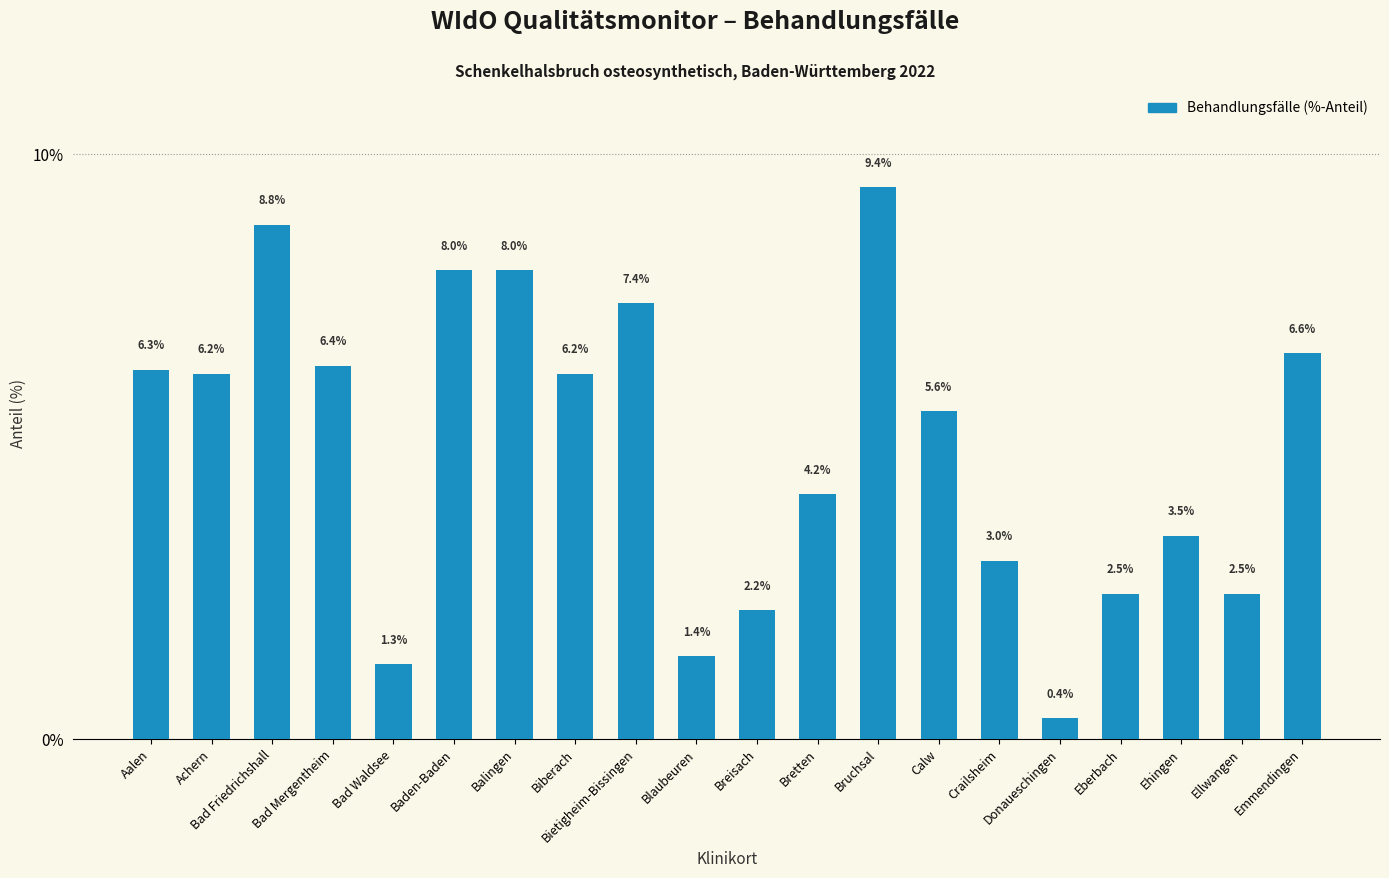

Reading left to right, transcribe all the data shown in this chart.

Aalen=6.3	Achern=6.2	Bad Friedrichshall=8.8	Bad Mergentheim=6.4	Bad Waldsee=1.3	Baden-Baden=8.0	Balingen=8.0	Biberach=6.2	Bietigheim-Bissingen=7.4	Blaubeuren=1.4	Breisach=2.2	Bretten=4.2	Bruchsal=9.4	Calw=5.6	Crailsheim=3.0	Donaueschingen=0.4	Eberbach=2.5	Ehingen=3.5	Ellwangen=2.5	Emmendingen=6.6